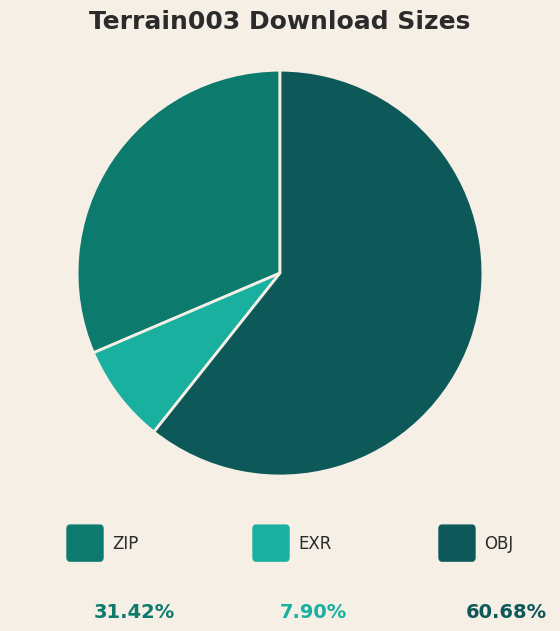

Does any single category account for the majority?

Yes